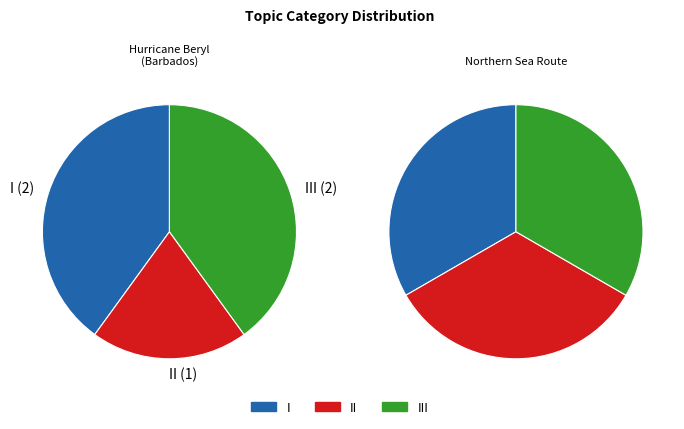

True or false: LAND accounts for 1% of the total.

False